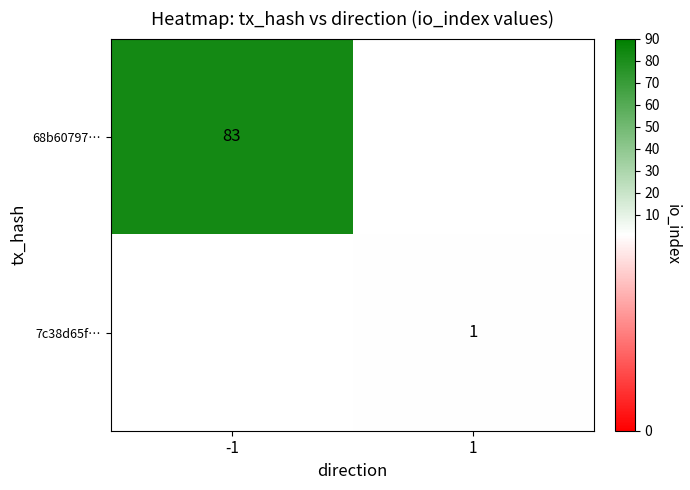

True or false: 68b60797… has a value of 83 at -1.

True